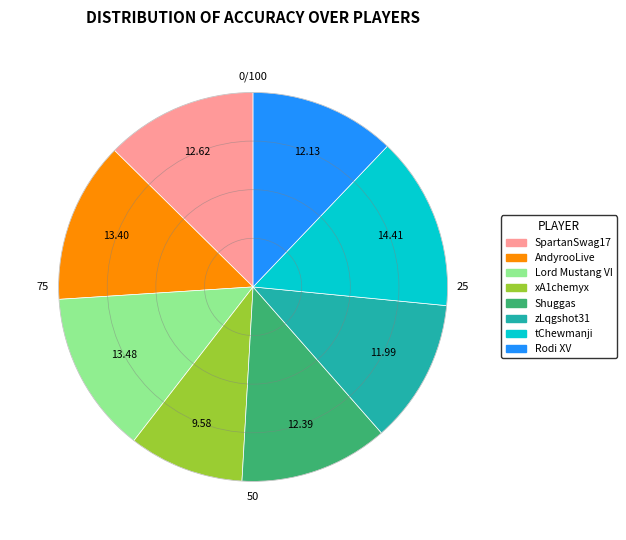

Does any single category account for the majority?

No